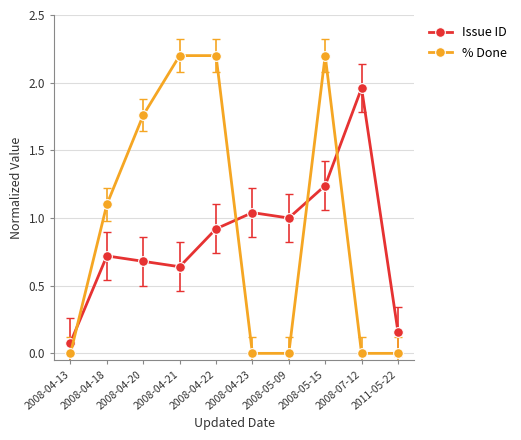

How many times do Issue ID and % Done cross each other?

4